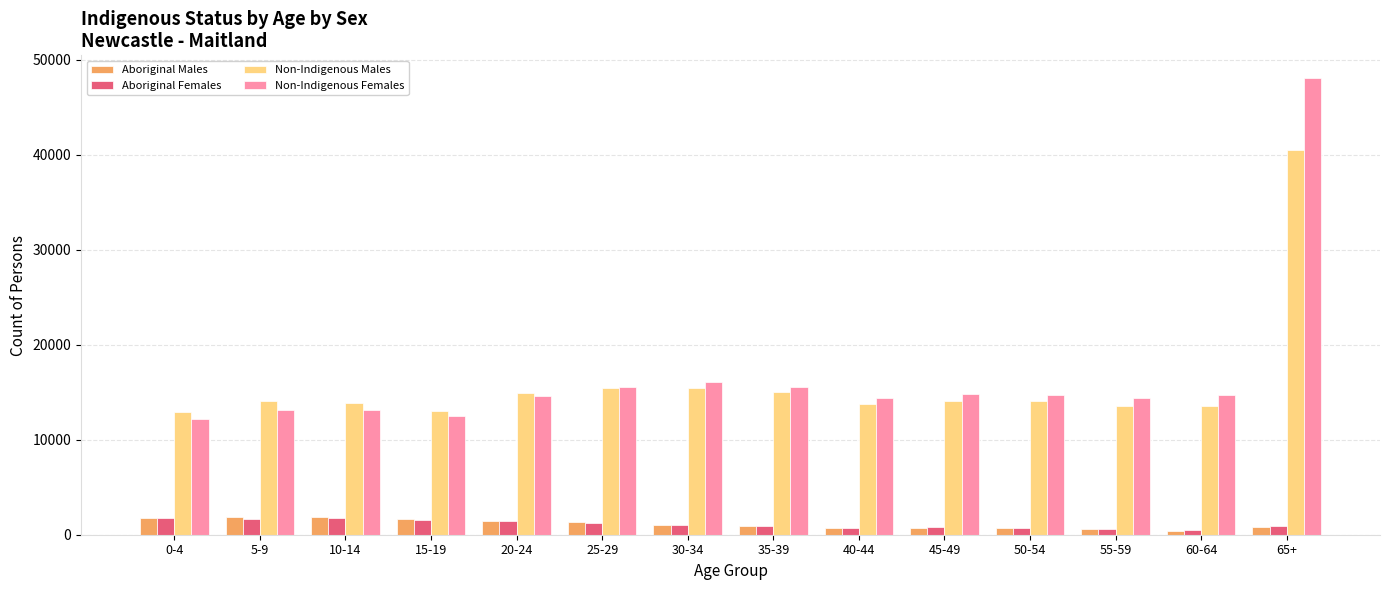

What is the label of the 14th bar from the left?

65+